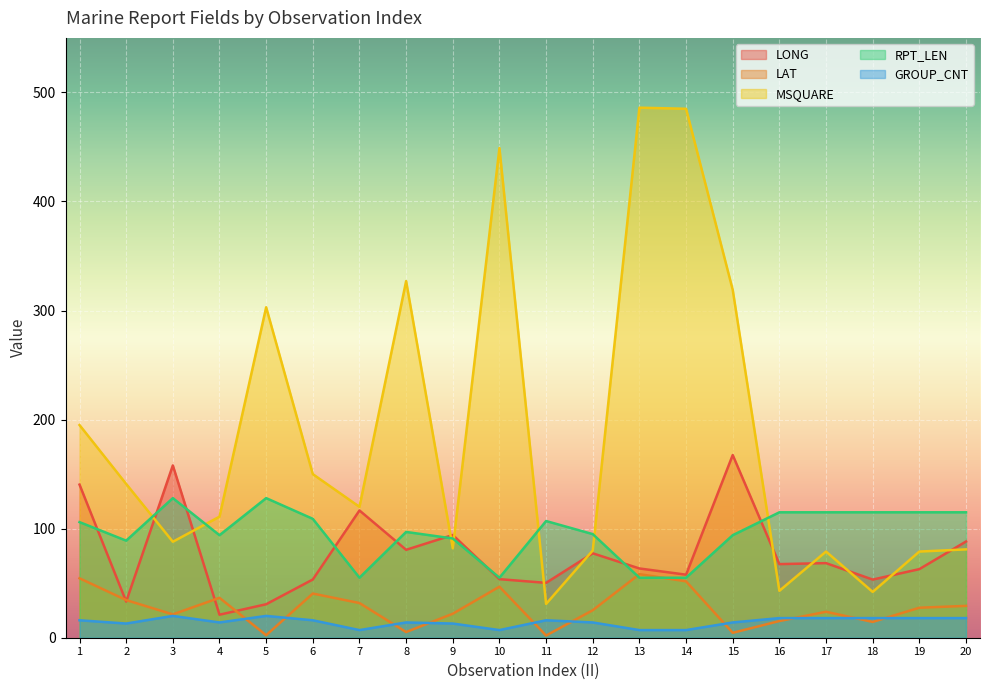

True or false: GROUP_CNT and RPT_LEN cross at least once.

False